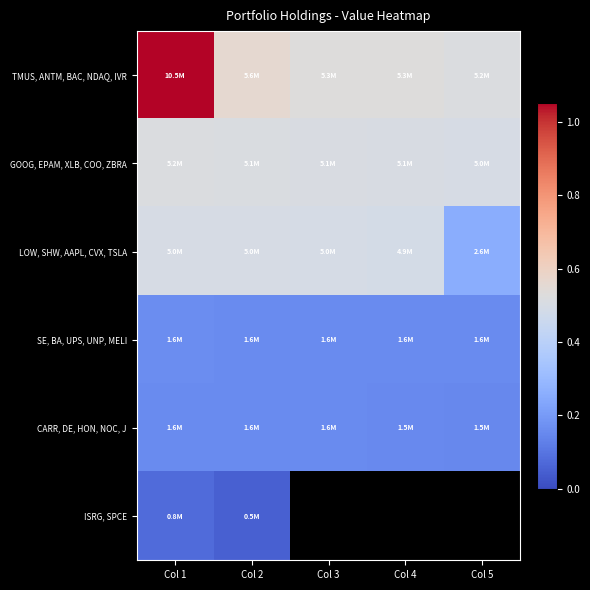

What is the difference between the maximum and minimum values in the CARR, DE, HON, NOC, J series?

70000.0